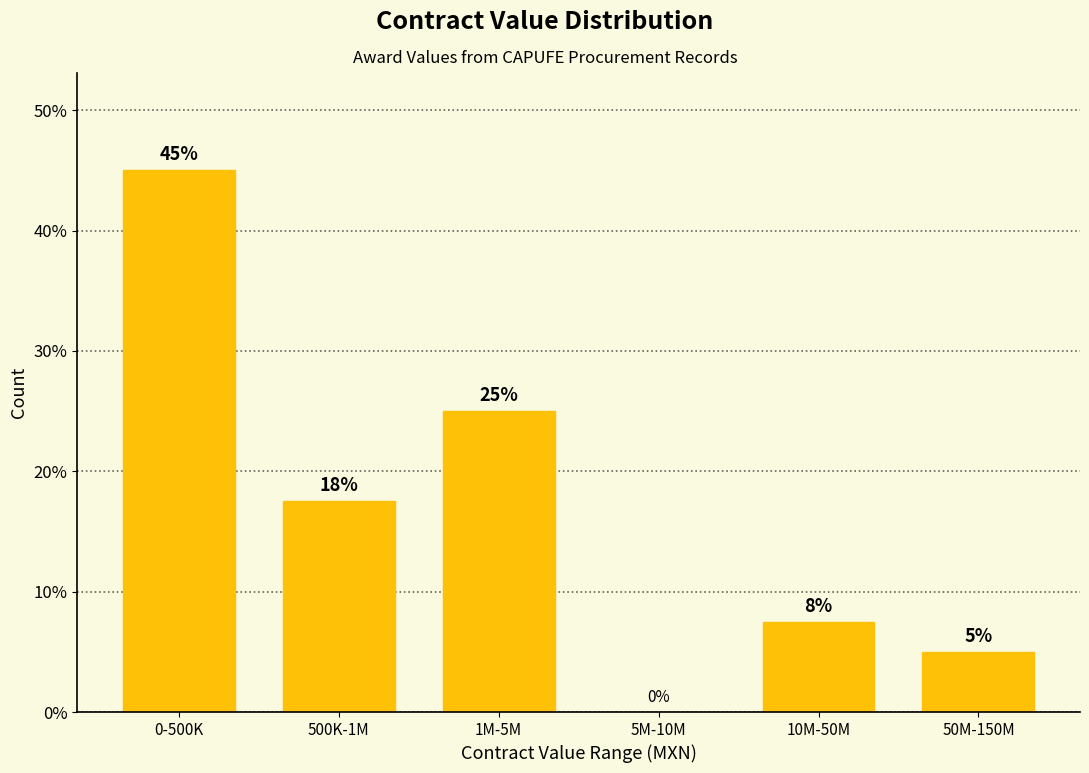

At which label is the value closest to 22?

1M-5M